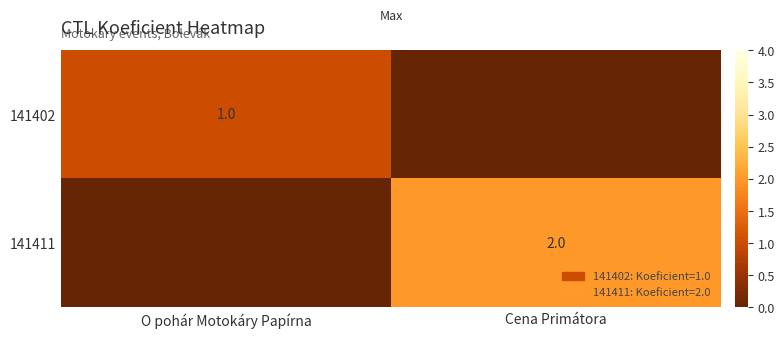

Is it true that 141411 equals 2 at Cena Primátora?

True